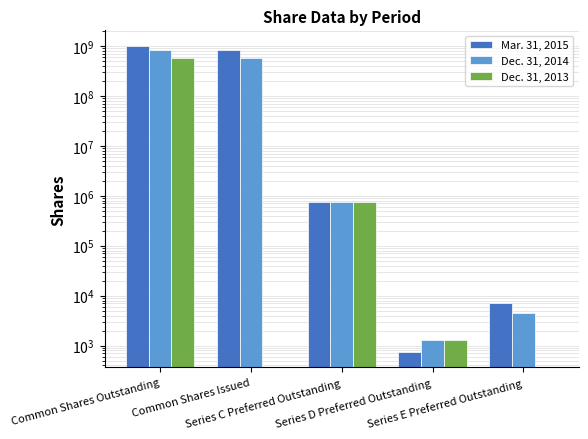

What is the difference between the maximum and minimum values in the Dec. 31, 2014 series?

842189451